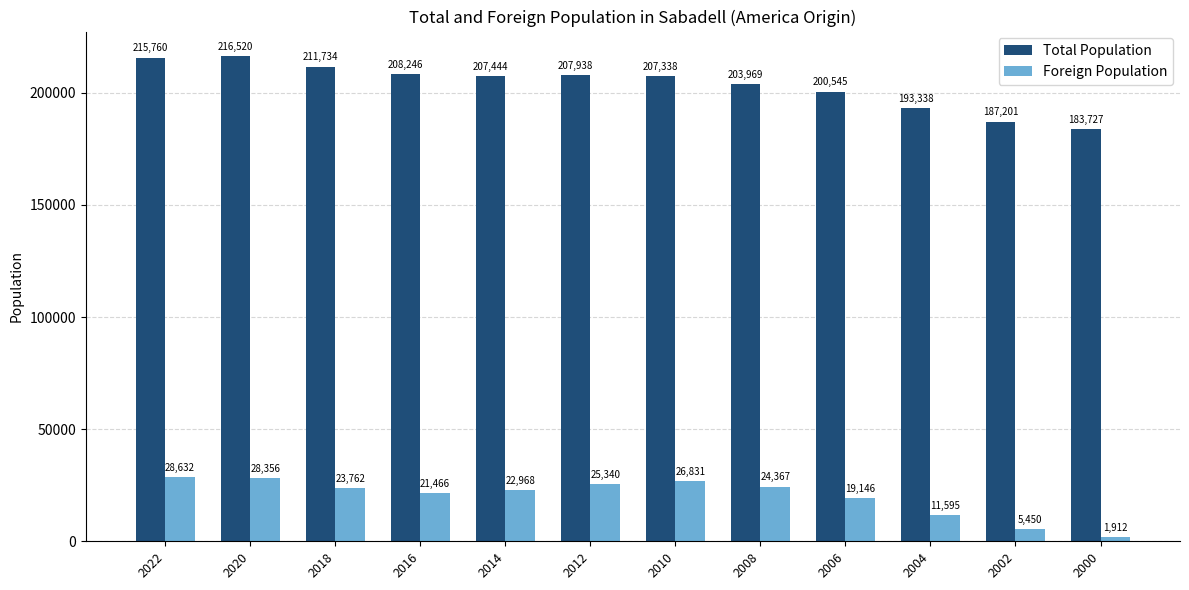

Is it true that Foreign Population equals 21466 at 2016?

True